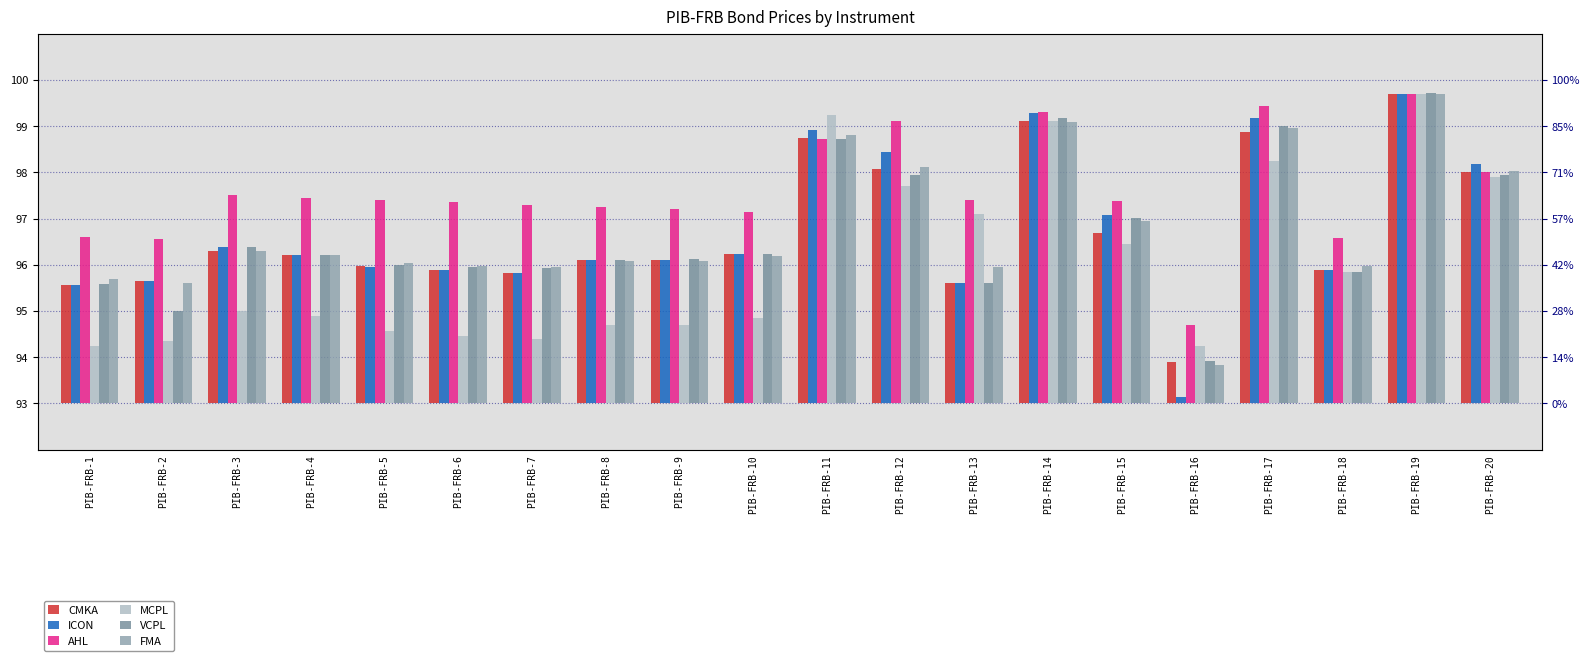

Which series changed the most between PIB-FRB-1 and PIB-FRB-11?

MCPL